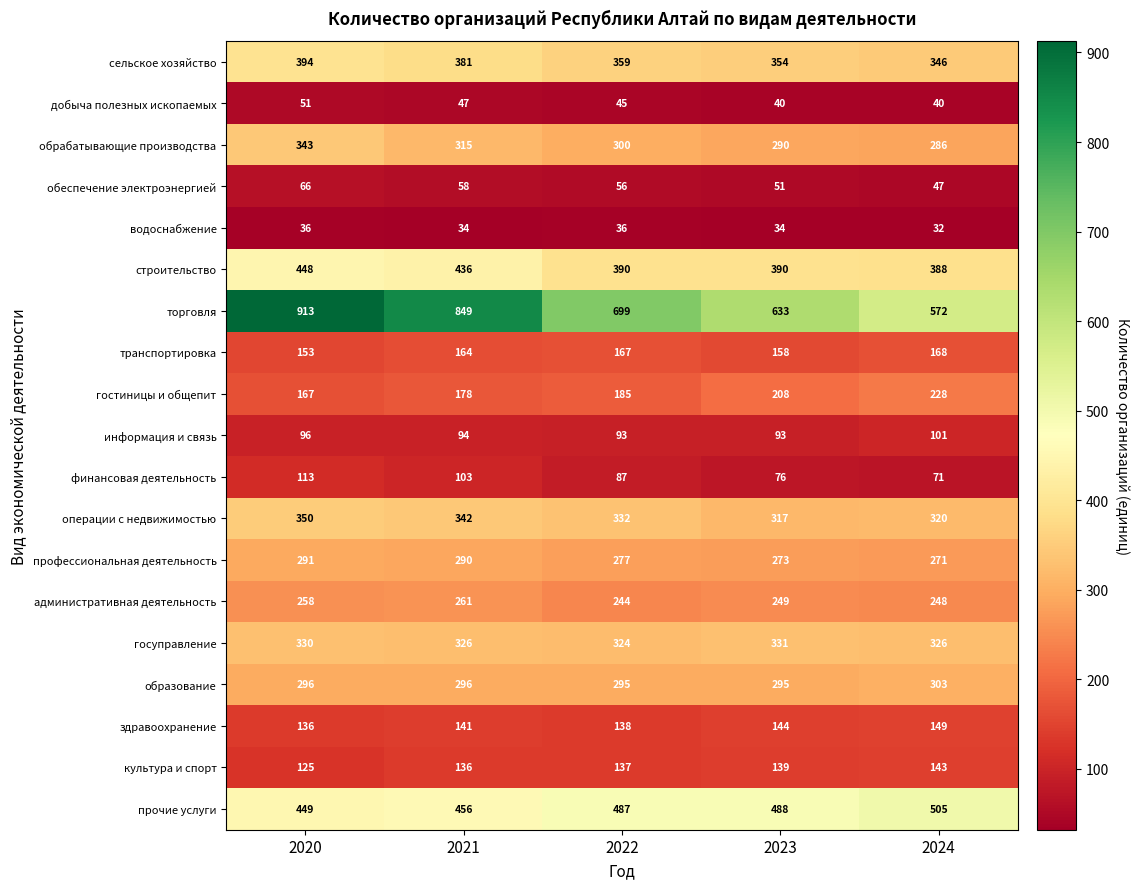

Which series has the largest total across all categories?

торговля